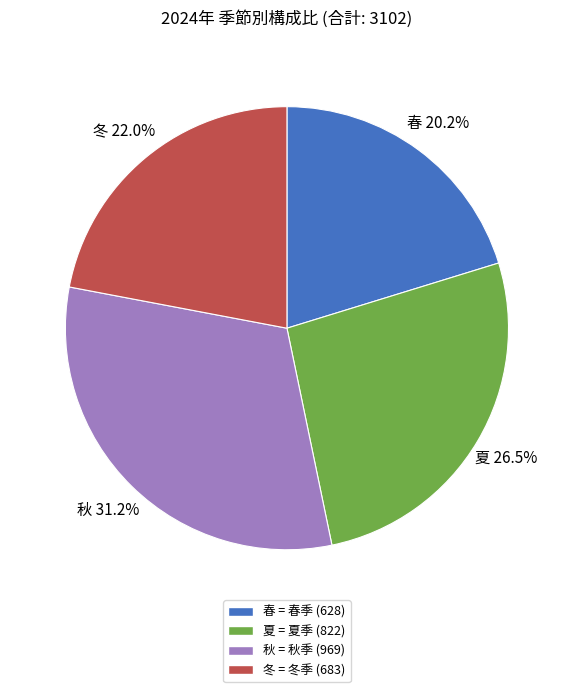

True or false: 冬 accounts for 27% of the total.

False